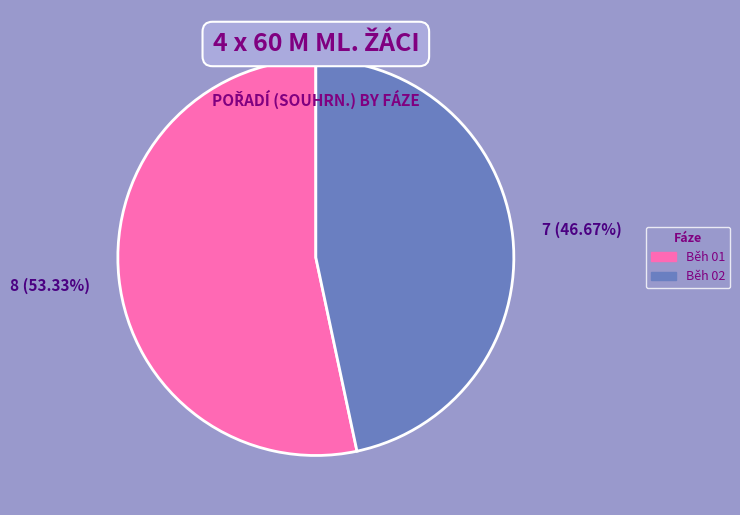

What is the largest slice in the pie chart?

Běh 01